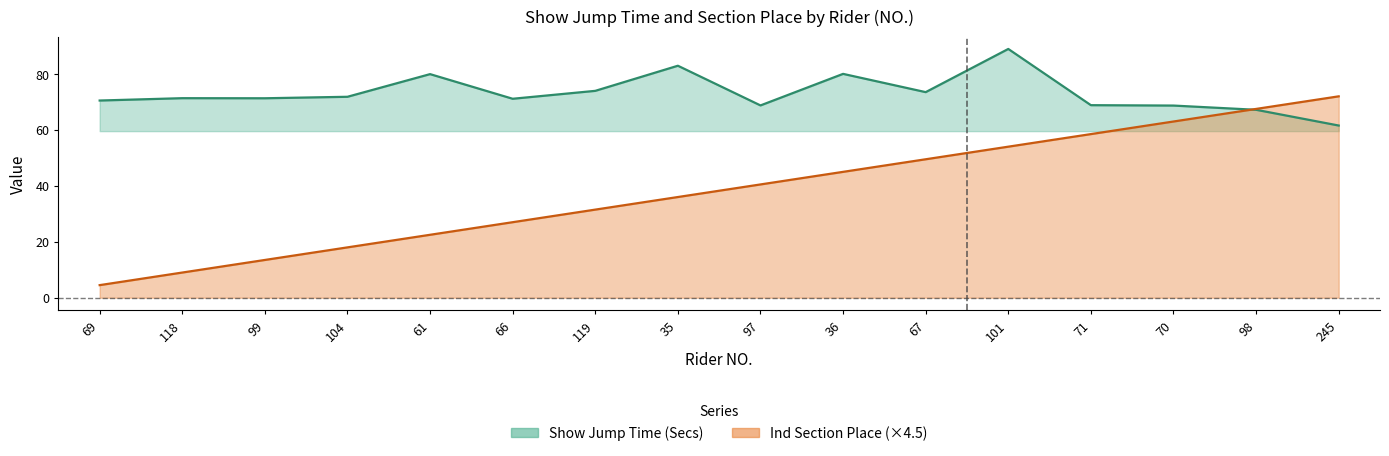

What is the difference between the maximum and minimum values in the Ind Section Place series?

67.5